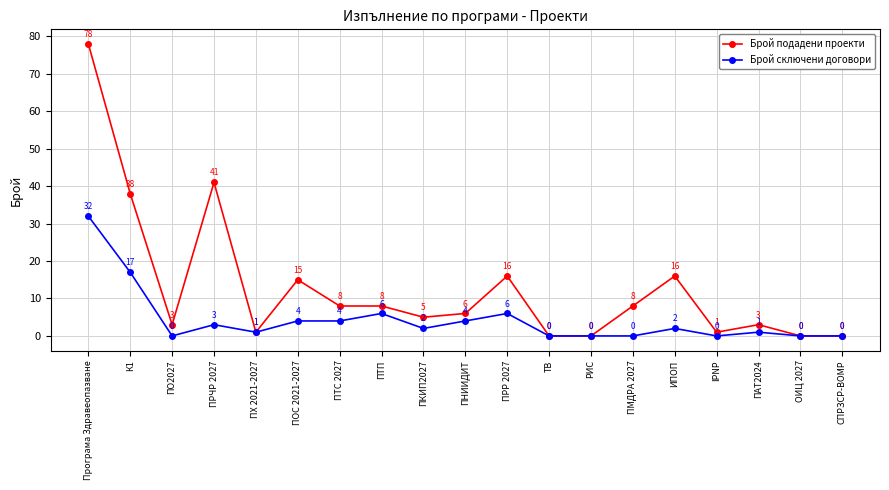

Reading right to left, what are all the values shown in this chart?

Брой подадени проекти: СПРЗСР-ВОМР=0	ОИЦ 2027=0	ПАТ2024=3	IPNP=1	ИПОП=16	ПМДРА 2027=8	РИС=0	ТВ=0	ПРР 2027=16	ПНИИДИТ=6	ПКИП2027=5	ПТП=8	ПТС 2027=8	ПОС 2021-2027=15	ПХ 2021-2027=1	ПРЧР 2027=41	ПО2027=3	К1=38	Програма Здравеопазване=78
Брой сключени договори: СПРЗСР-ВОМР=0	ОИЦ 2027=0	ПАТ2024=1	IPNP=0	ИПОП=2	ПМДРА 2027=0	РИС=0	ТВ=0	ПРР 2027=6	ПНИИДИТ=4	ПКИП2027=2	ПТП=6	ПТС 2027=4	ПОС 2021-2027=4	ПХ 2021-2027=1	ПРЧР 2027=3	ПО2027=0	К1=17	Програма Здравеопазване=32